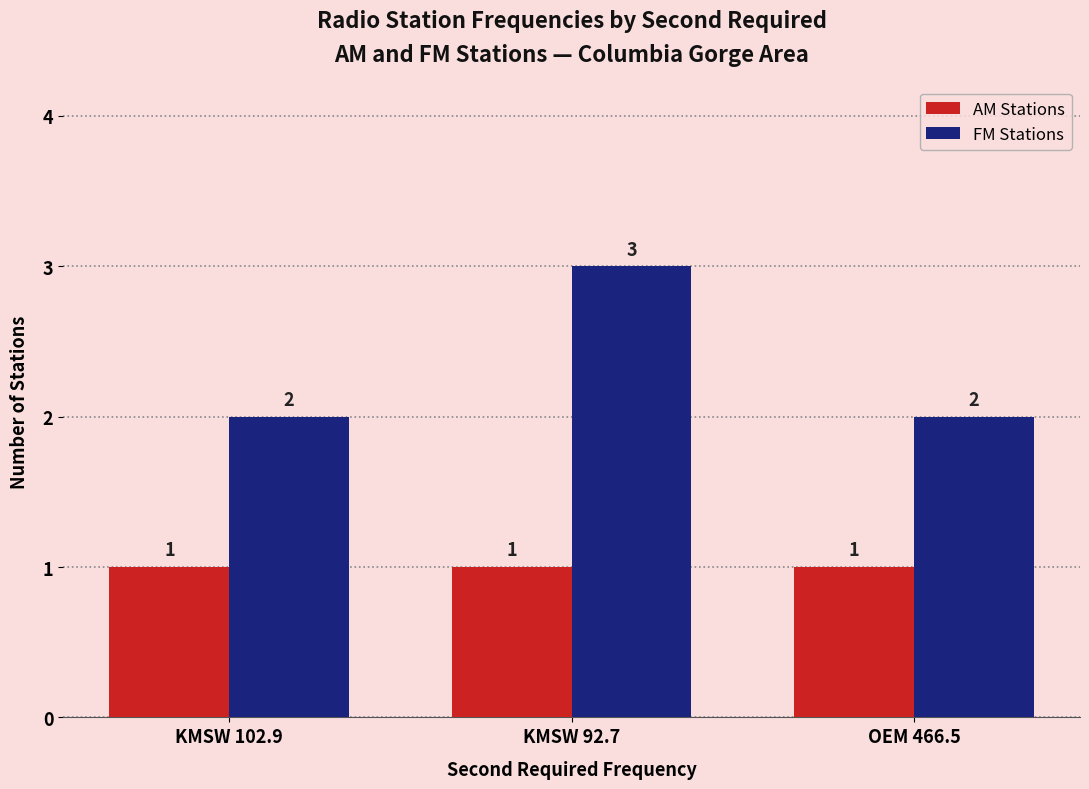

Which category has the highest value across all series?

KMSW 92.7